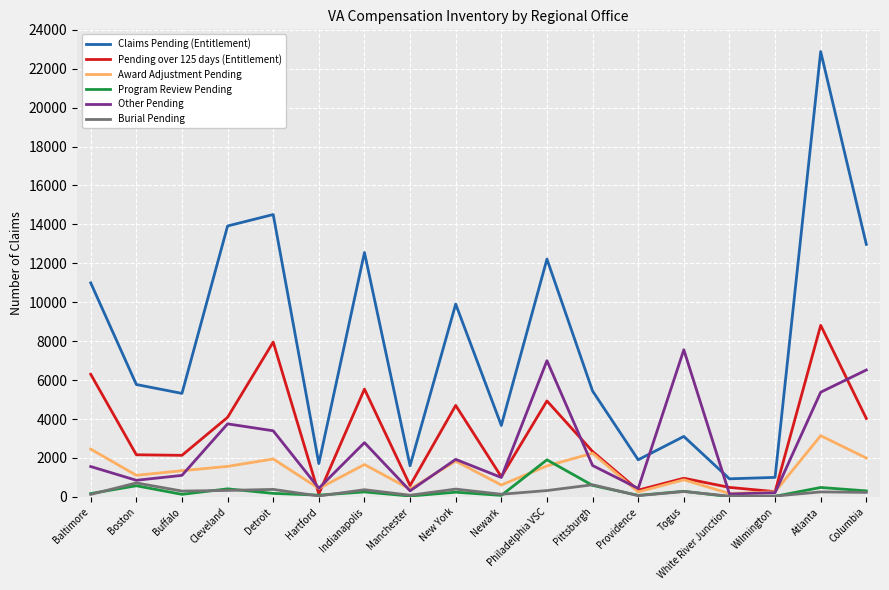

At which category is the sum across all series the highest?

Atlanta